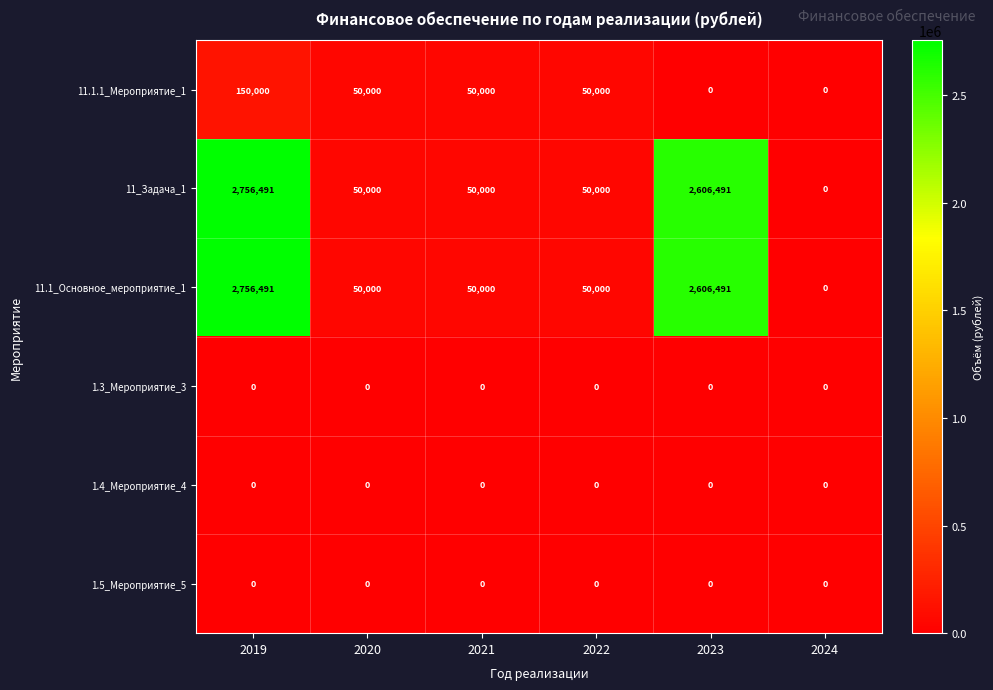

What is the difference between the highest and lowest values at 2020?

50000